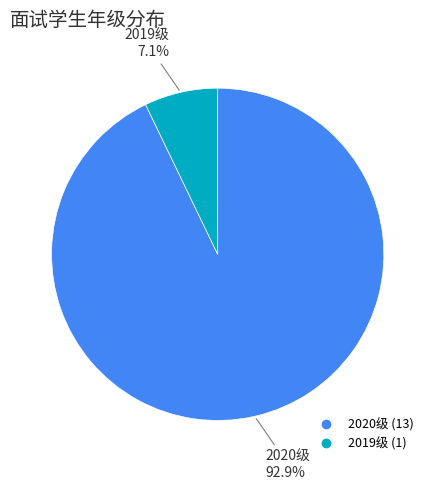

How many slices are in this pie chart?

2